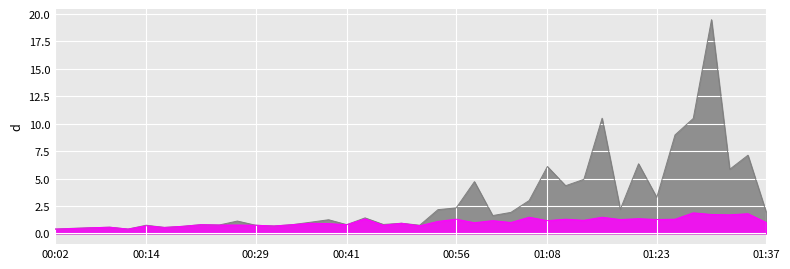

What position from the left is 01:18?

32